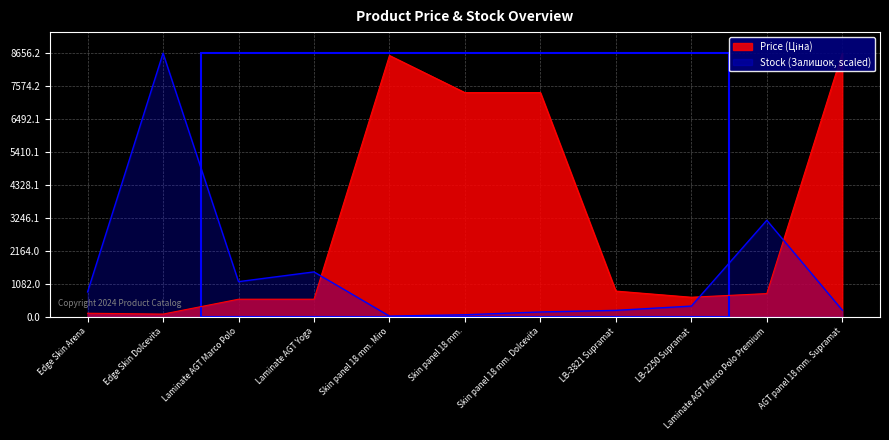

What are all the series names shown in the legend?

Price (Ціна), Stock (Залишок)